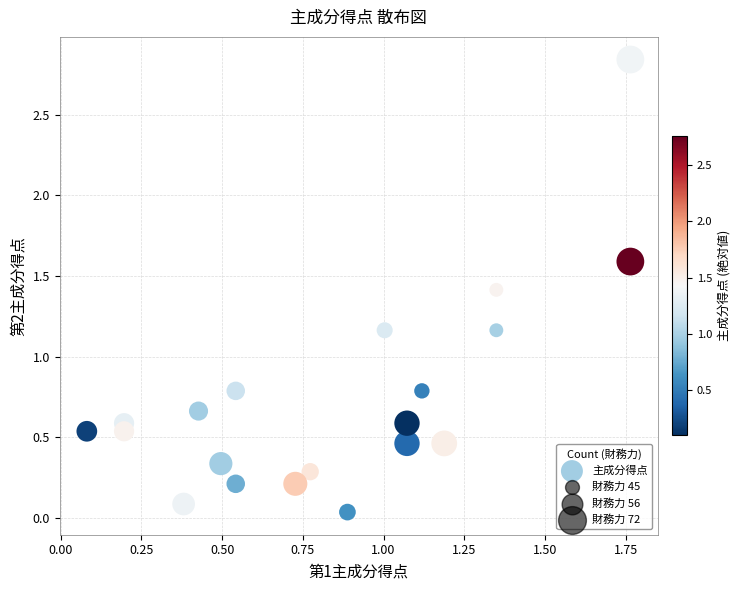

What is the range of X values (max minus min)?

1.7